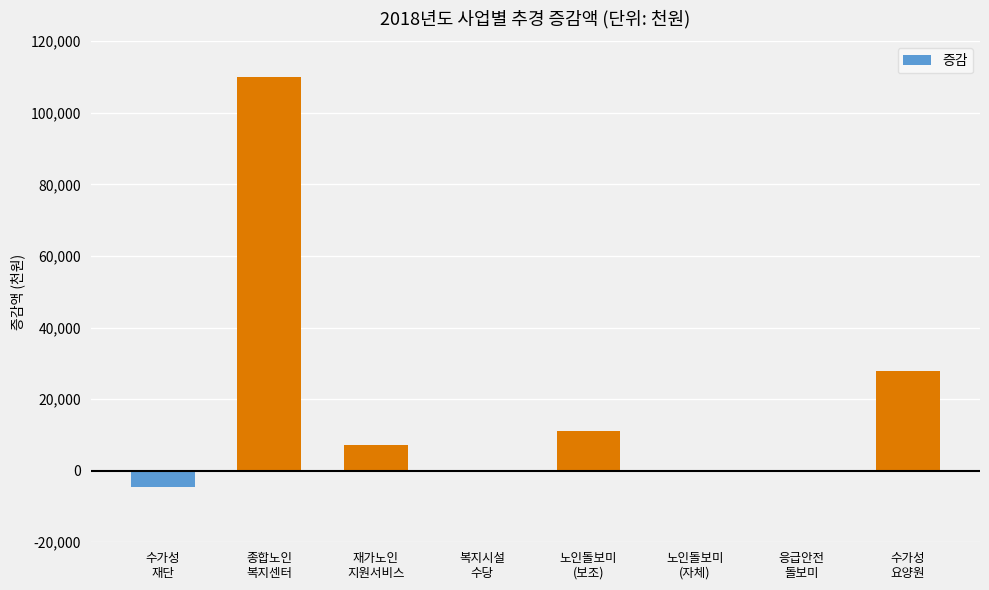

Reading left to right, transcribe all the data shown in this chart.

수가성
재단=-4454	종합노인
복지센터=110041	재가노인
지원서비스=7160	복지시설
수당=0	노인돌보미
(보조)=11031	노인돌보미
(자체)=0	응급안전
돌보미=0	수가성
요양원=27823